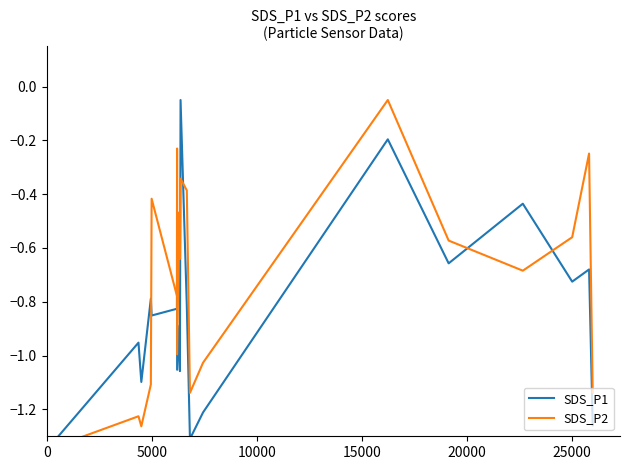

Is this an area chart (filled region under the line)?

No